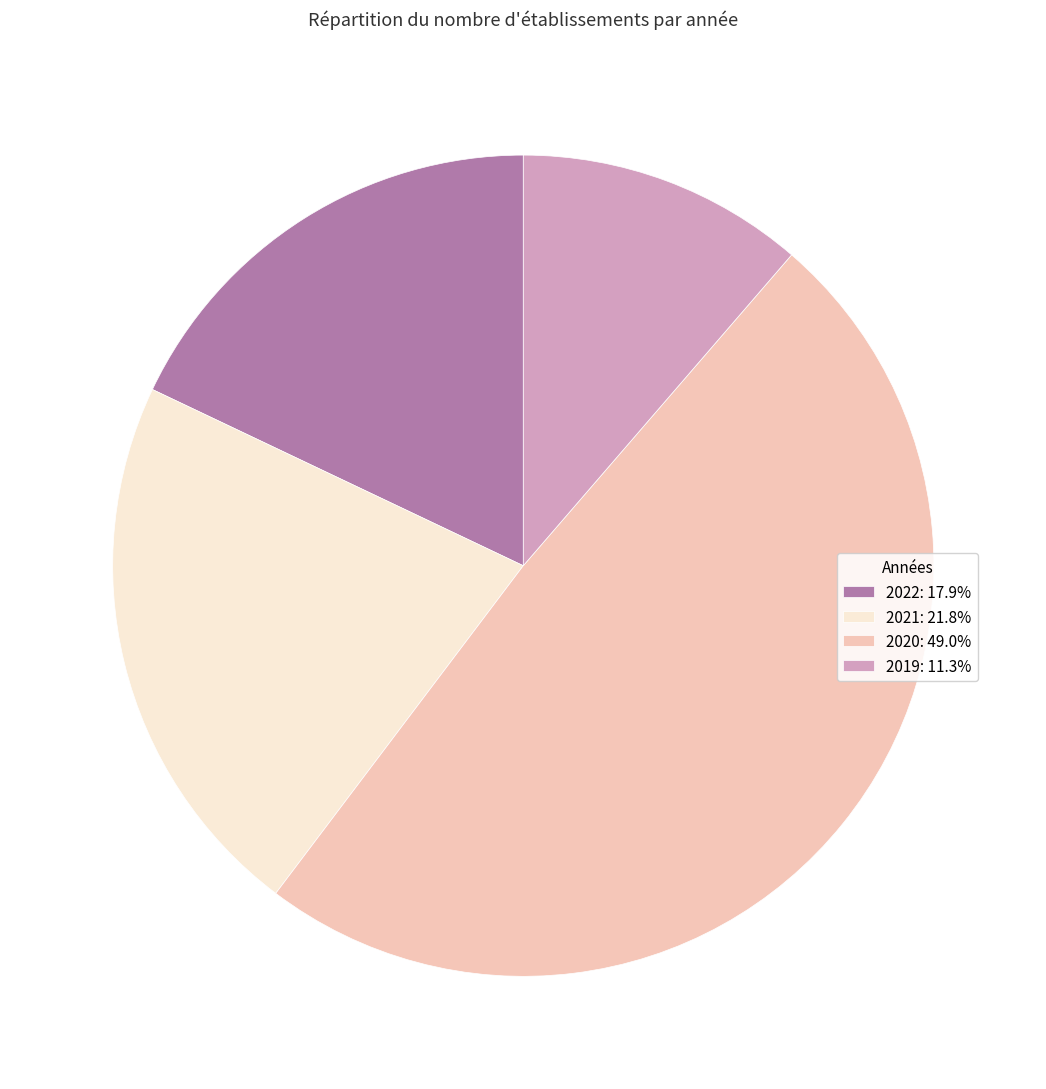

What is the ratio of the value at 2019: 11.3% to the value at 2022: 17.9%?

0.6